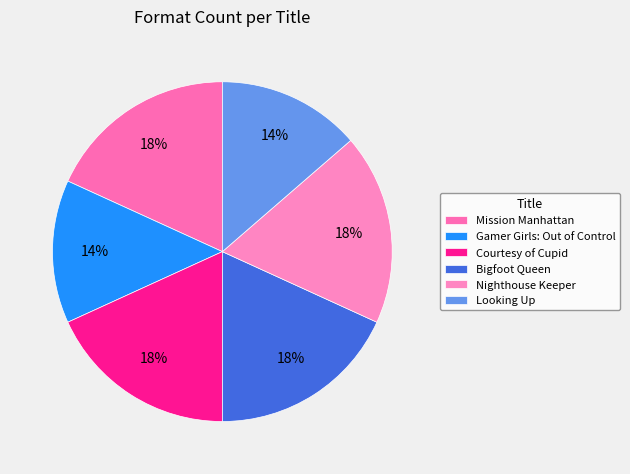

Which slice is the largest?

Mission Manhattan